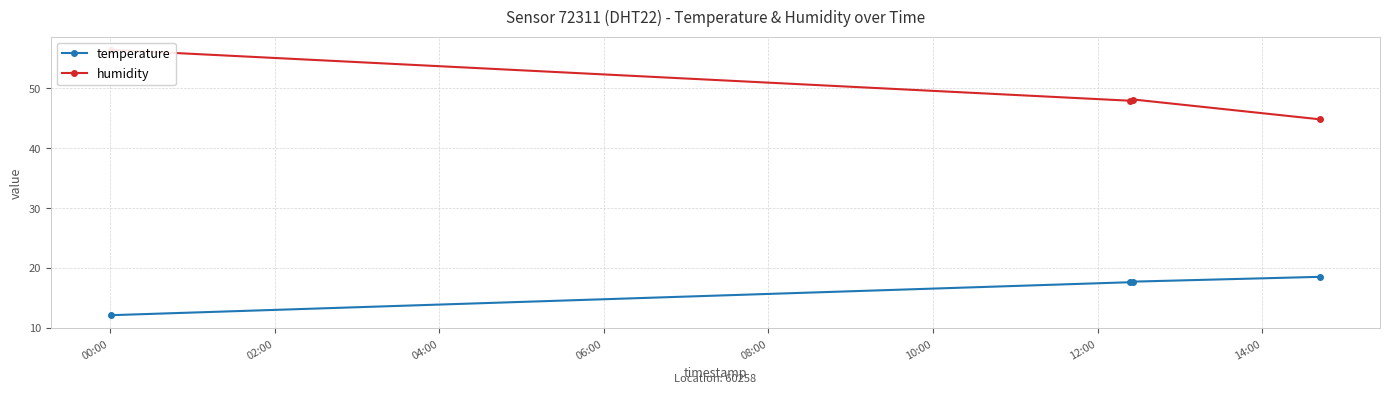

Rank the series by their average value, from highest to lowest.

humidity, temperature